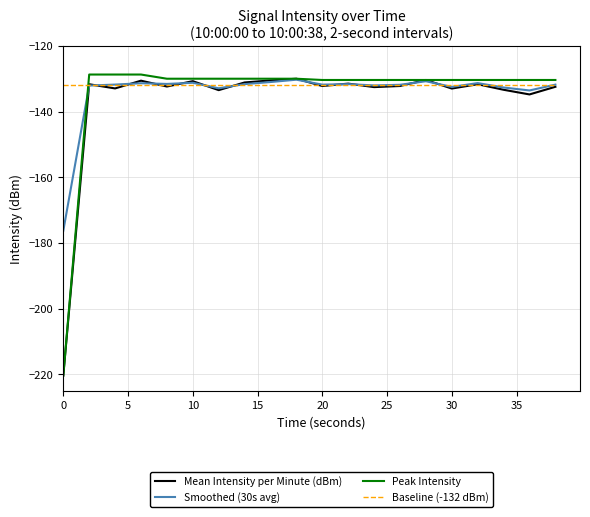

What is the minimum value shown in the chart?

-220.3